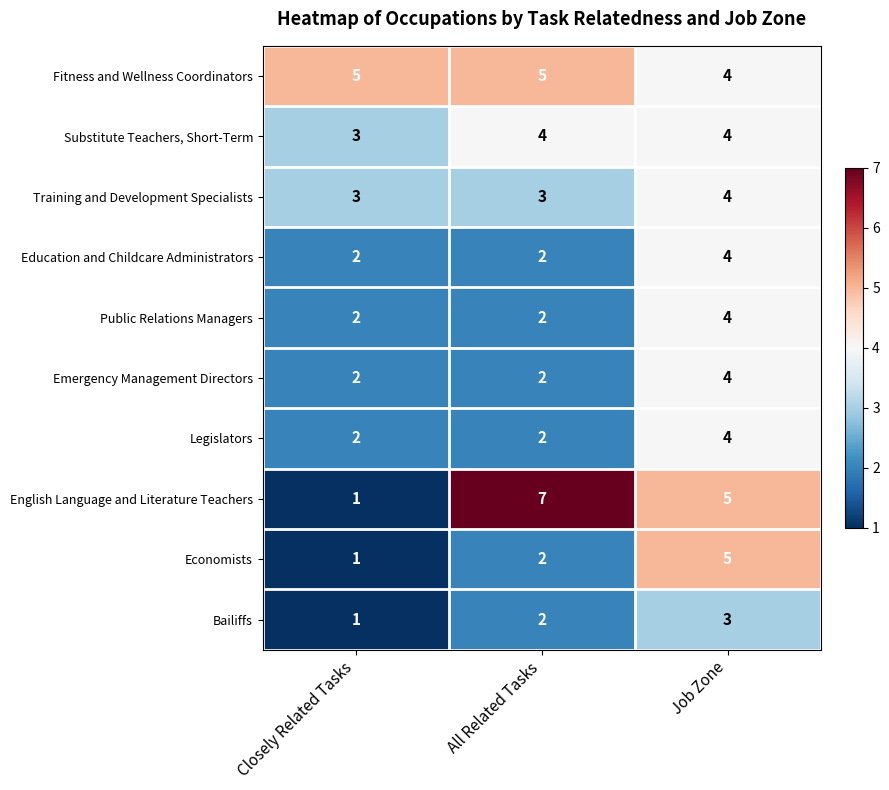

At which category does the chart reach its peak across all series?

All Related Tasks